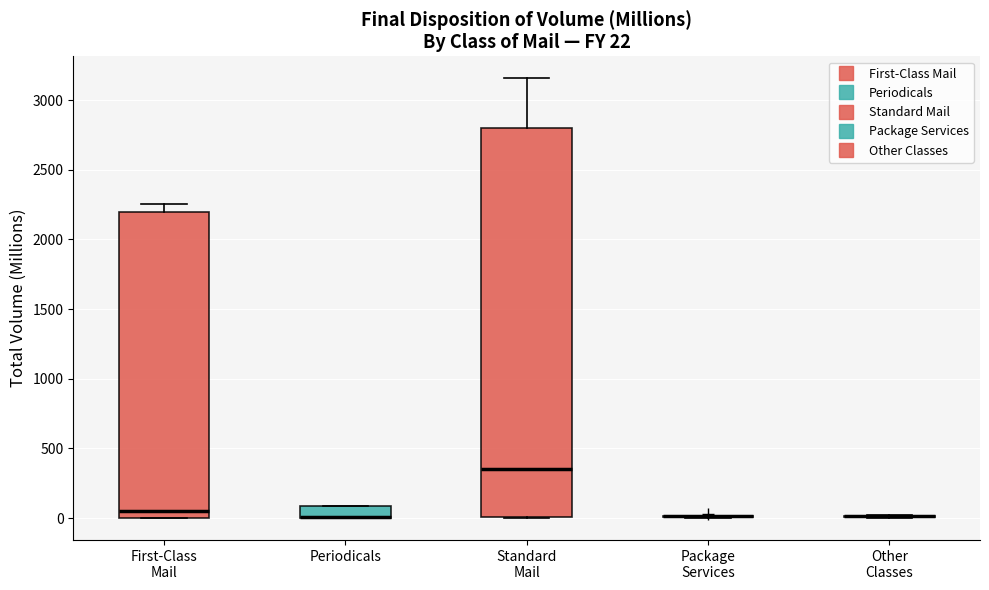

Comparing the boxes themselves (not the whiskers), which one is the tallest?

Standard Mail